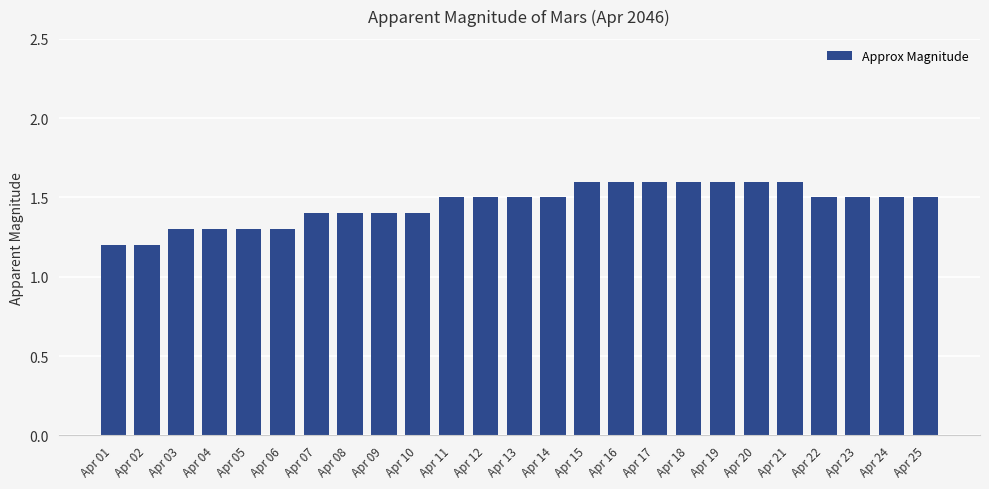

How many distinct data groups are displayed?

1